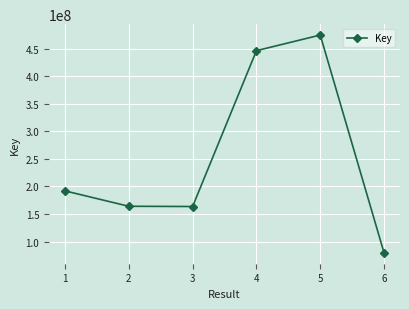

What is the approximate value at 6?

79472066